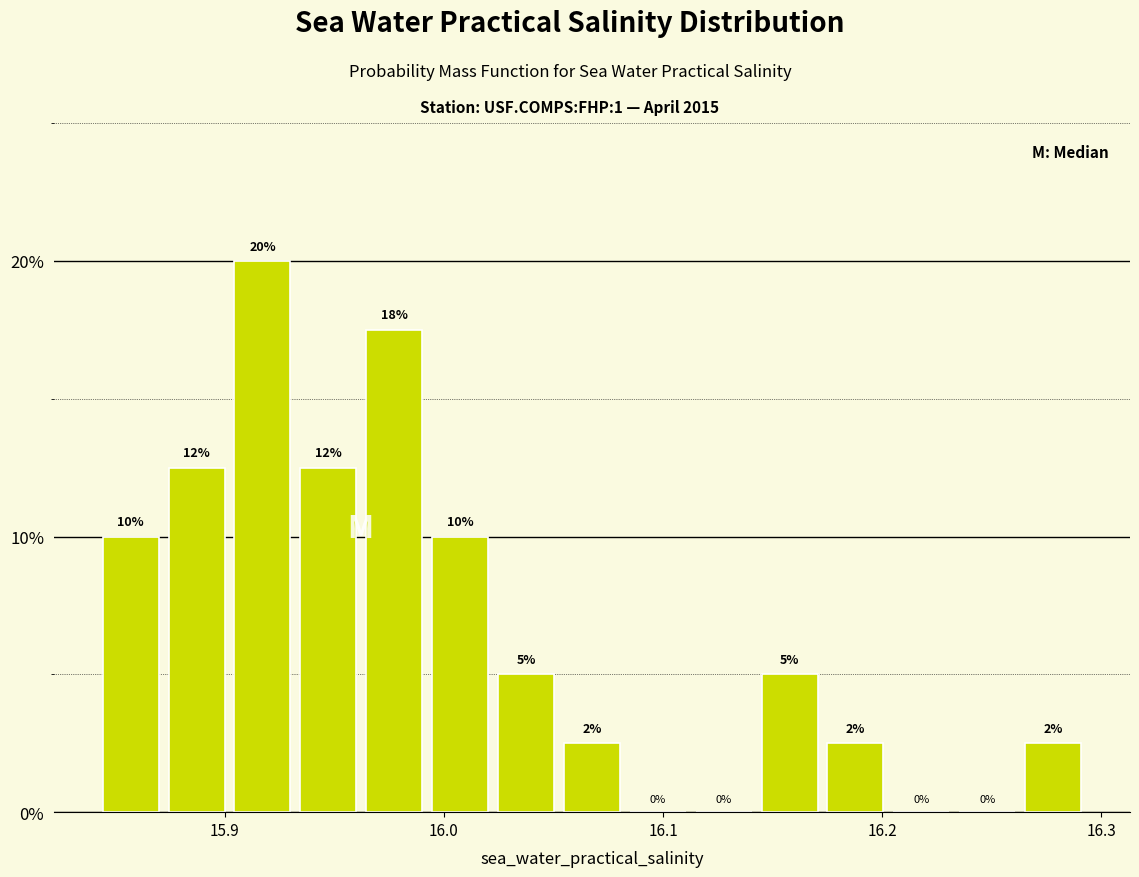

Around what value on the x-axis is the tallest bar? Give the approximate position of its centre, as read against the axis.

15.92